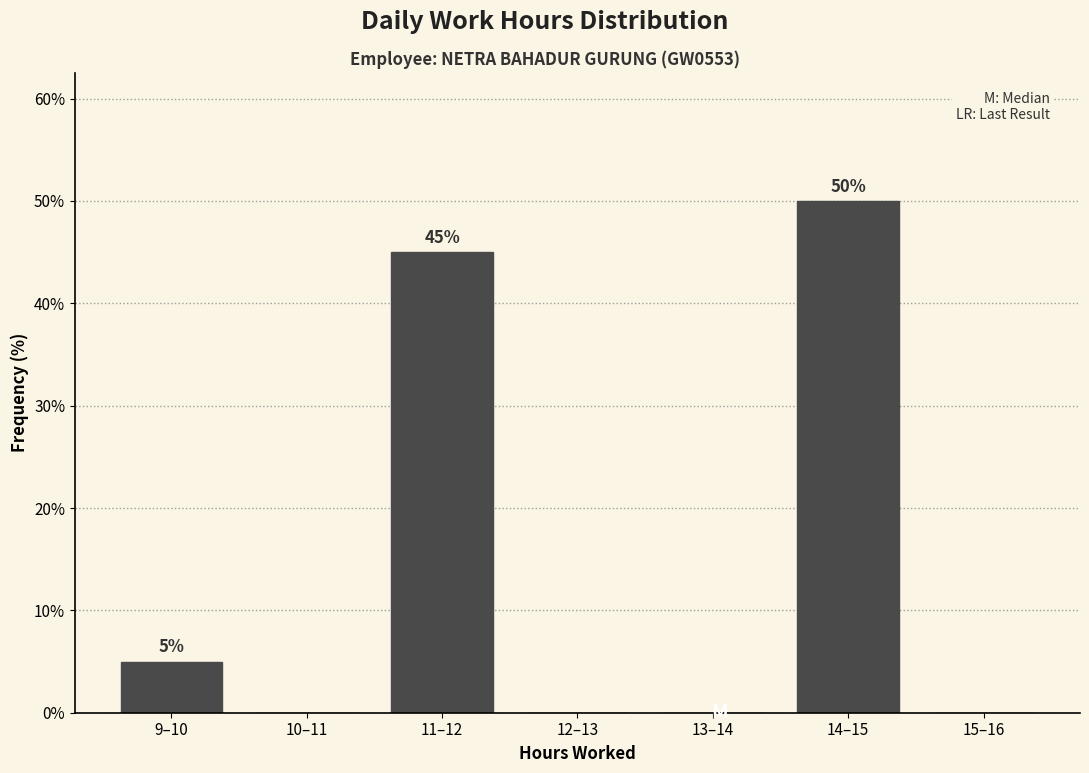

Reading left to right, what are all the values shown in this chart?

9–10=5	10–11=0	11–12=45	12–13=0	13–14=0	14–15=50	15–16=0